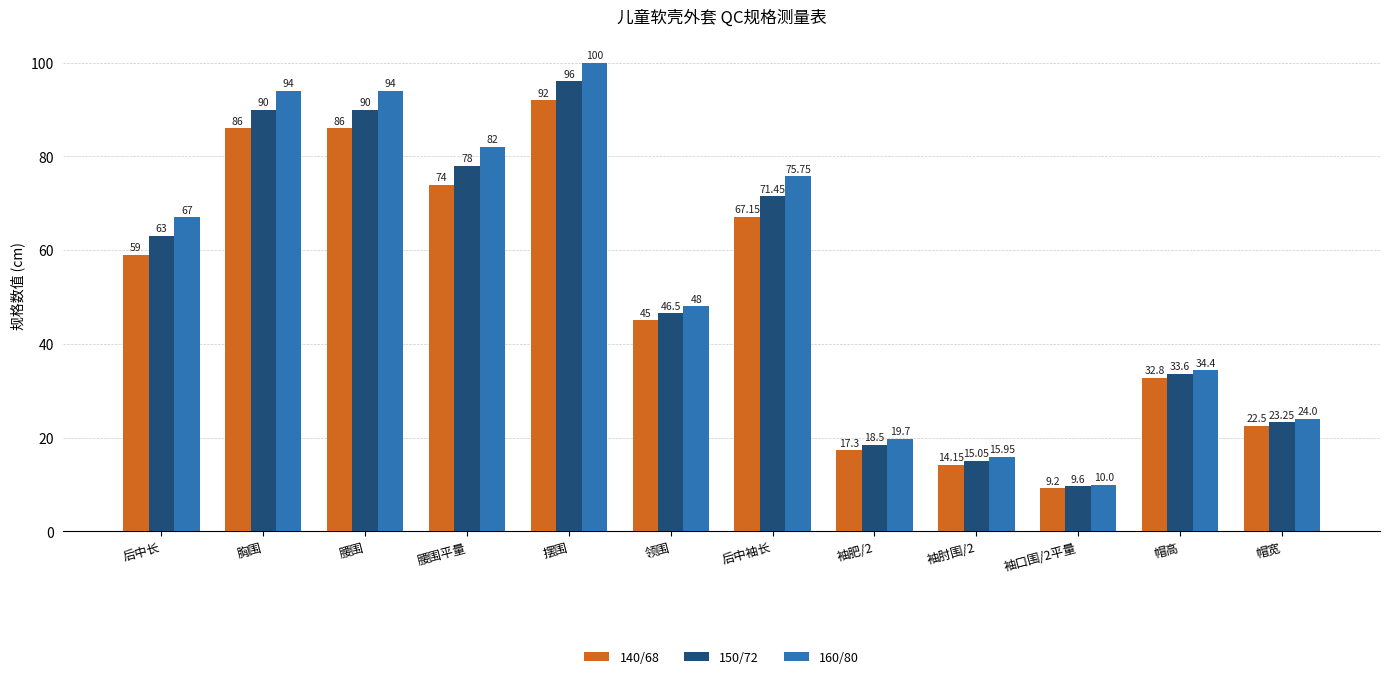

True or false: 160/80 has a value of 24.0 at 帽宽.

True